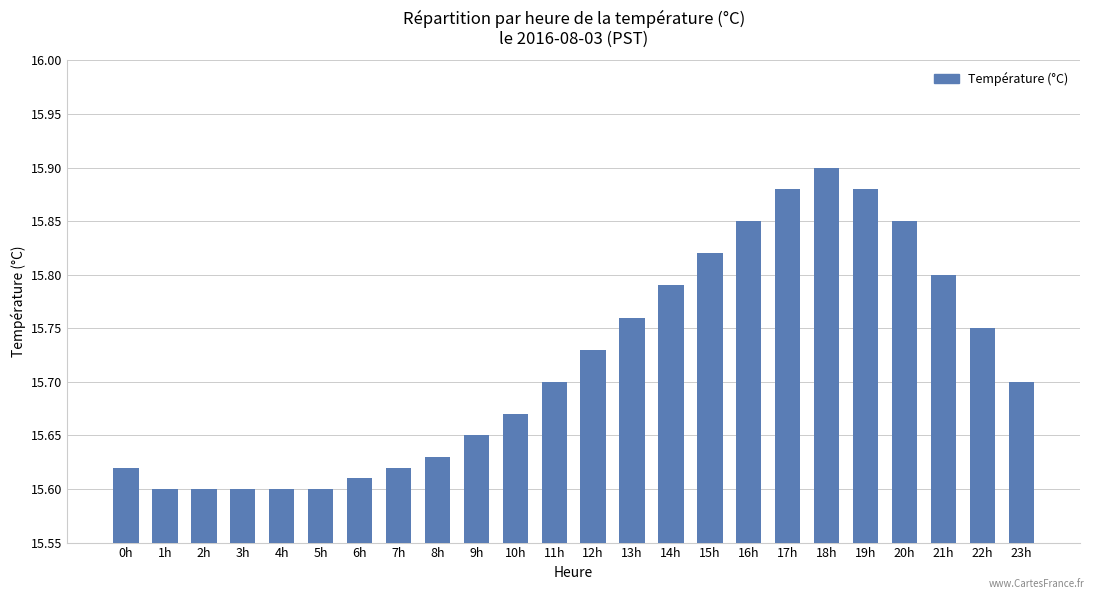

Is it true that the value at 23h is 24.4?

False